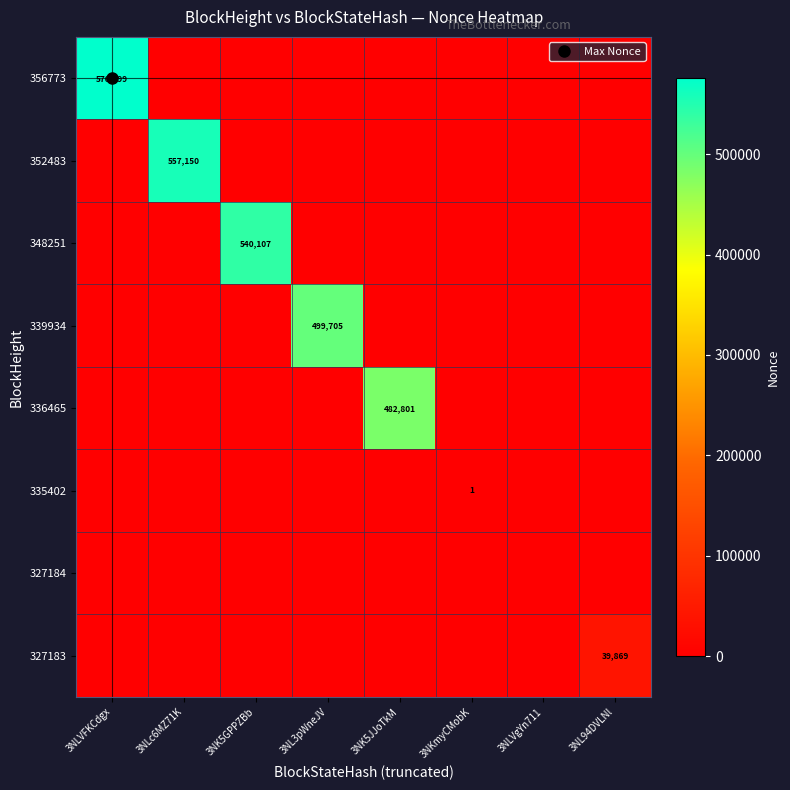

At which category is the sum across all series the highest?

3NLVFKCdgx